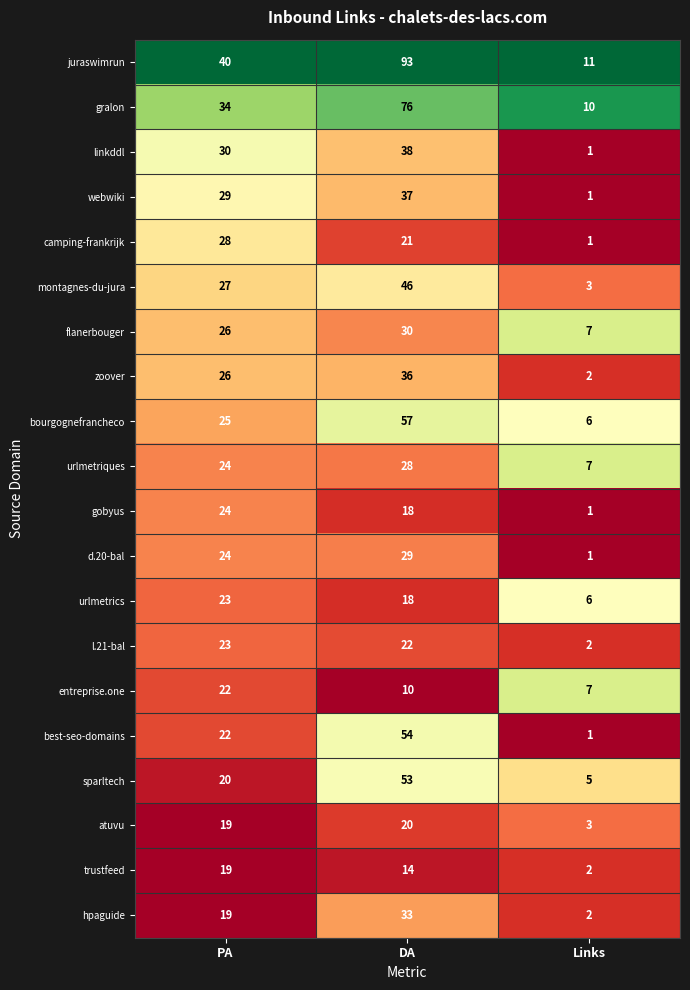

Which series has the largest total across all categories?

juraswimrun